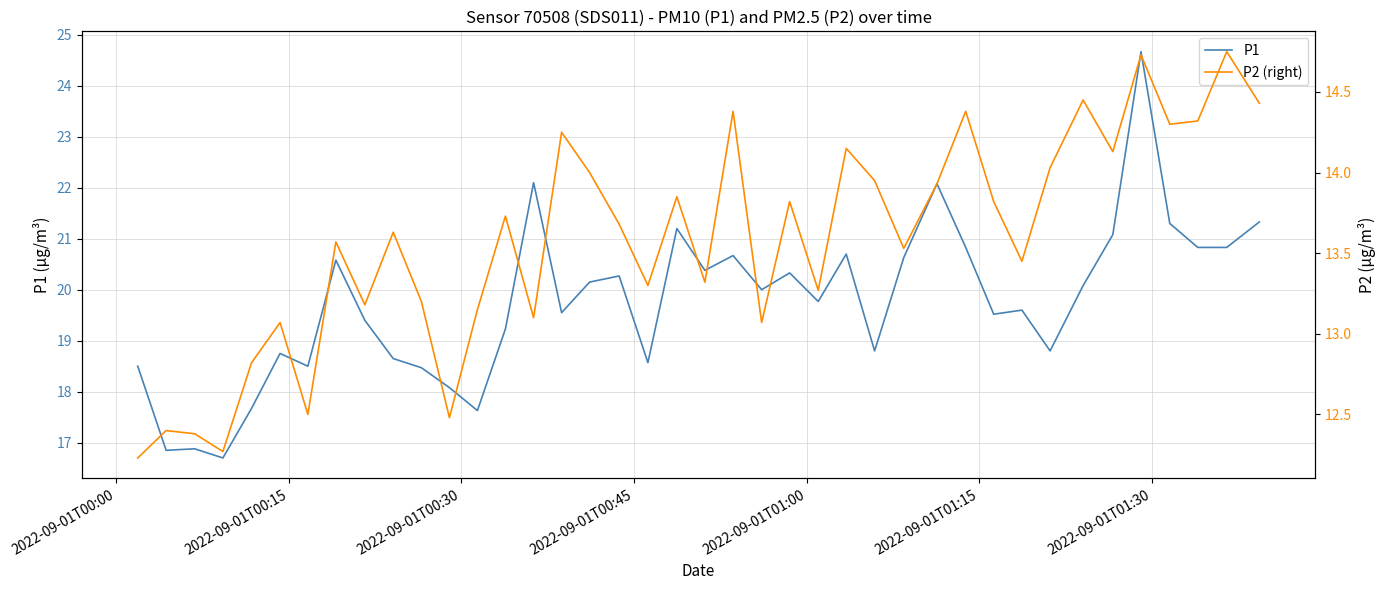

Rank the series by their average value, from highest to lowest.

P1, P2 (right)